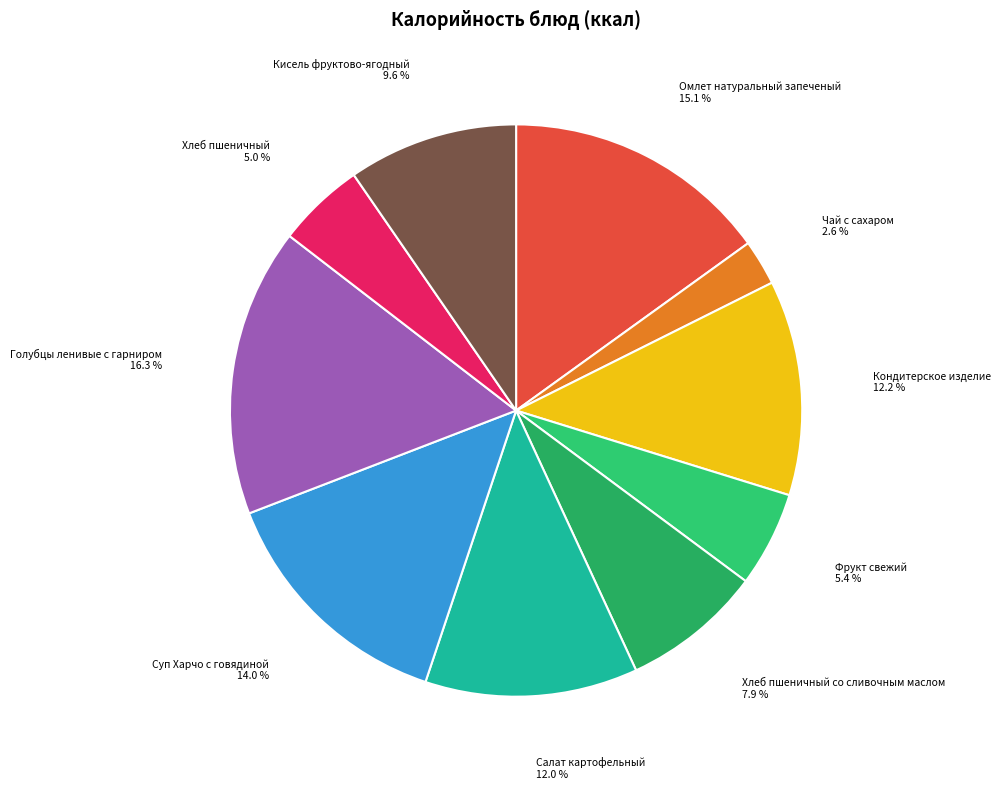

Is there a majority slice in this chart?

No